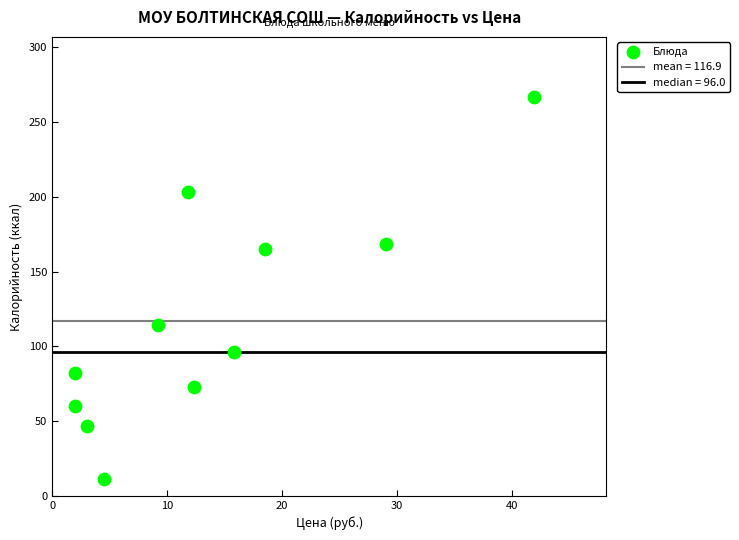

What is the average X value?

13.6